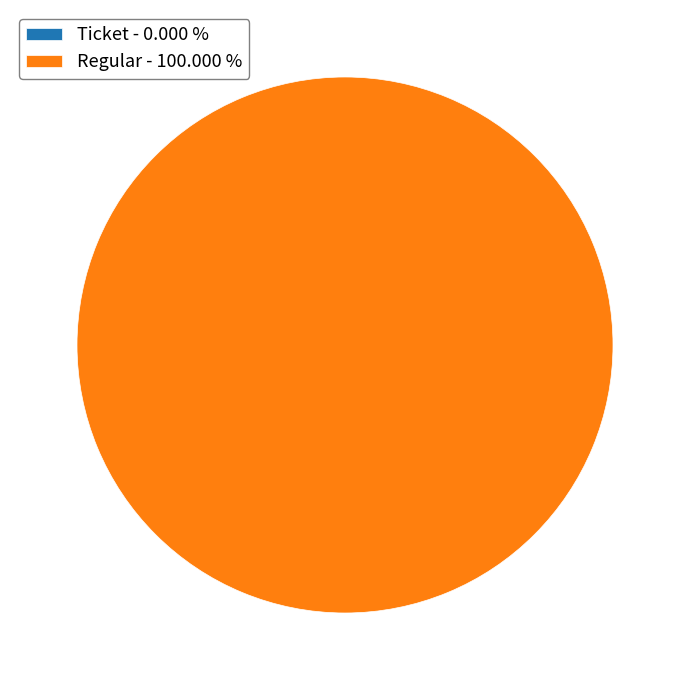

The Regular slice represents 99% of the pie. True or false?

False